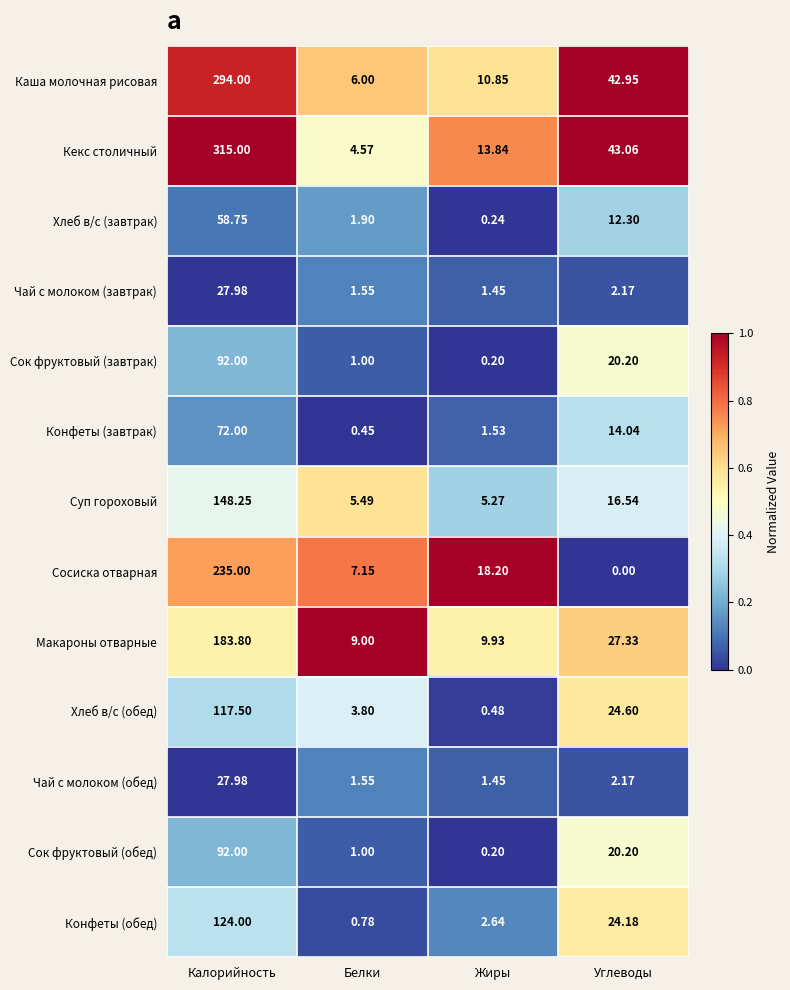

Which series changed the most between Белки and Жиры?

Сосиска отварная